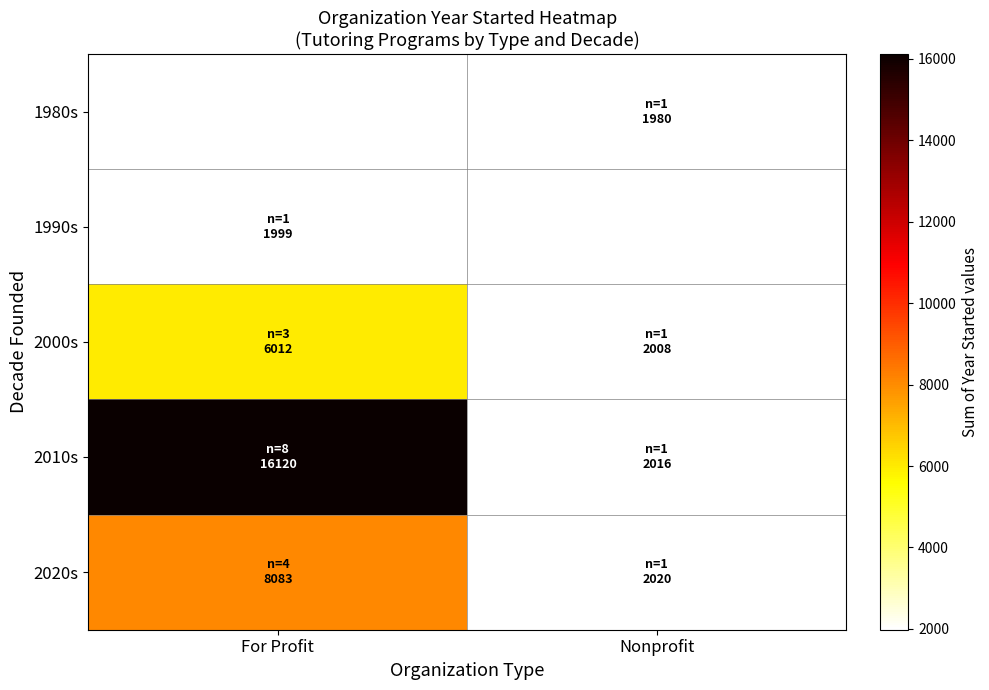

What is the average value of the 2020s series?

5051.5